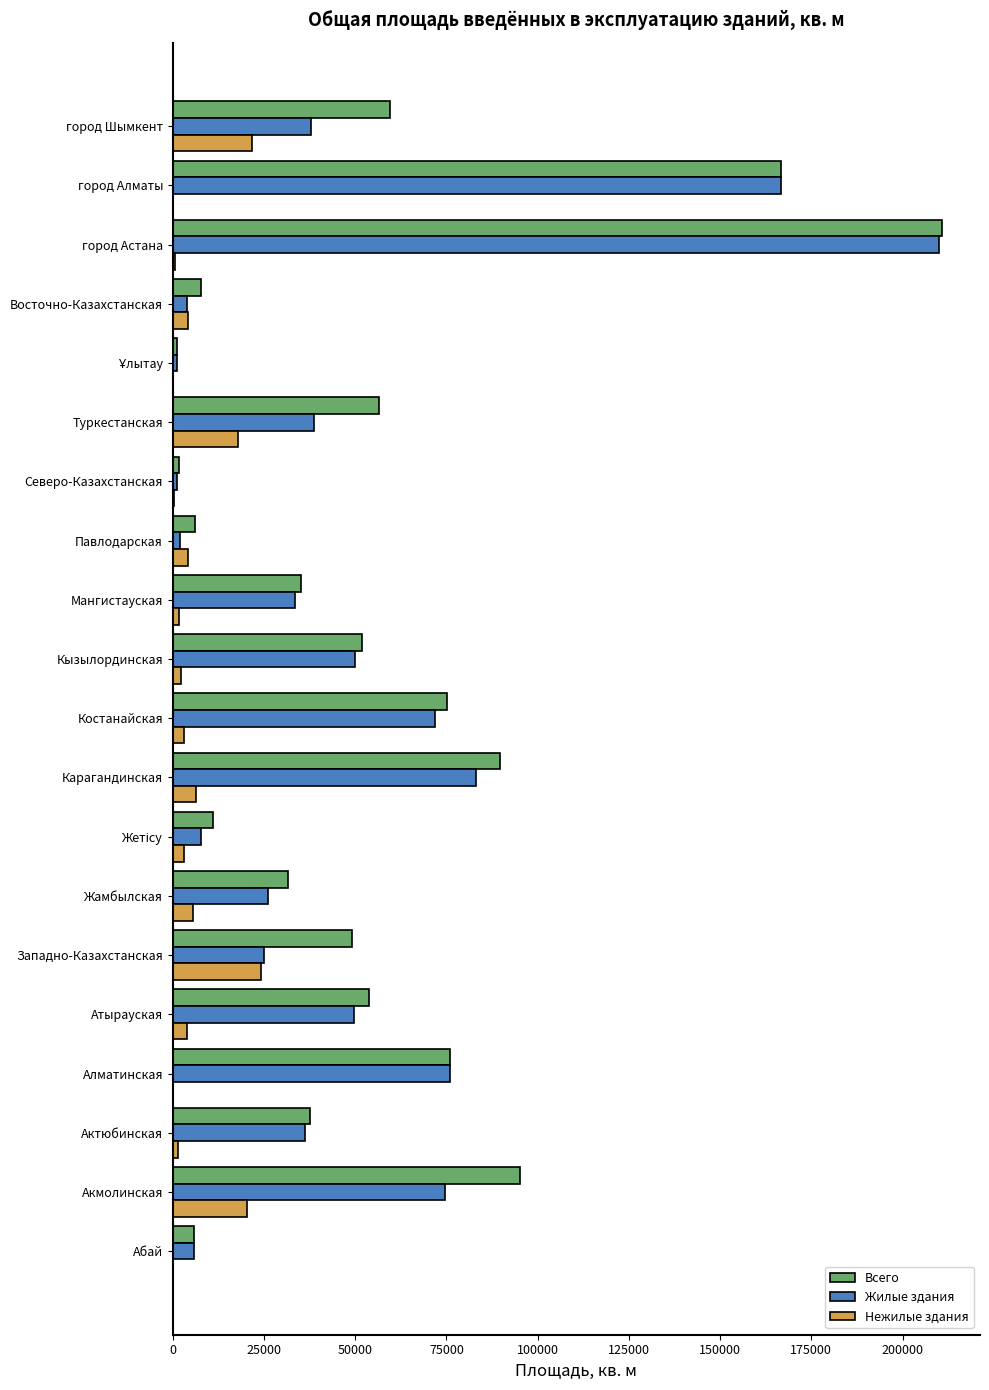

At which category is the sum across all series the highest?

город Астана